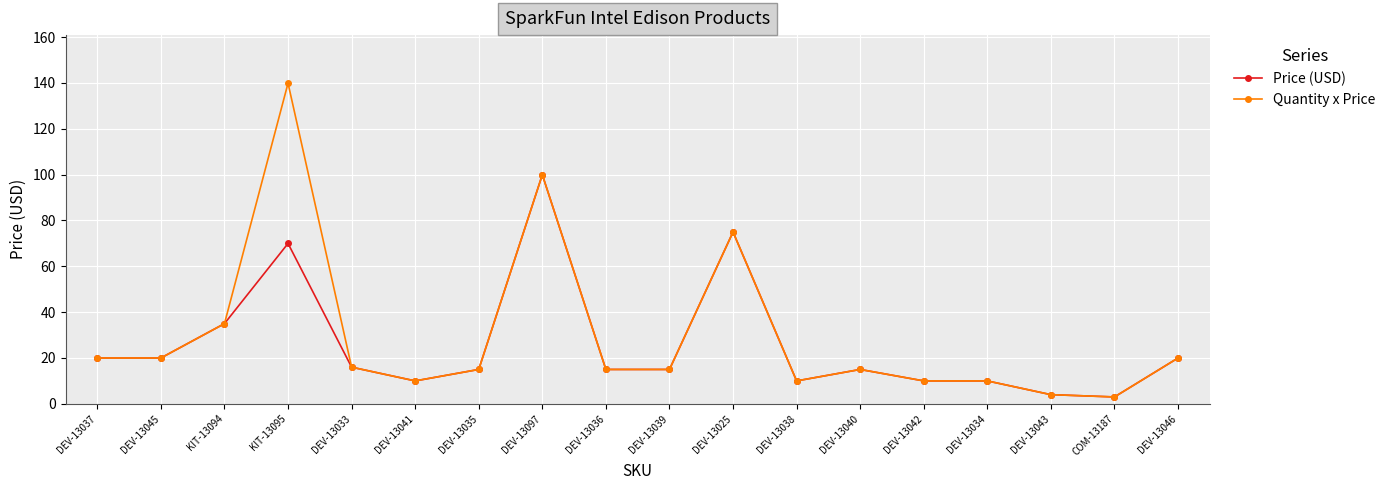

At which category does Price (USD) reach its first local peak?

KIT-13095